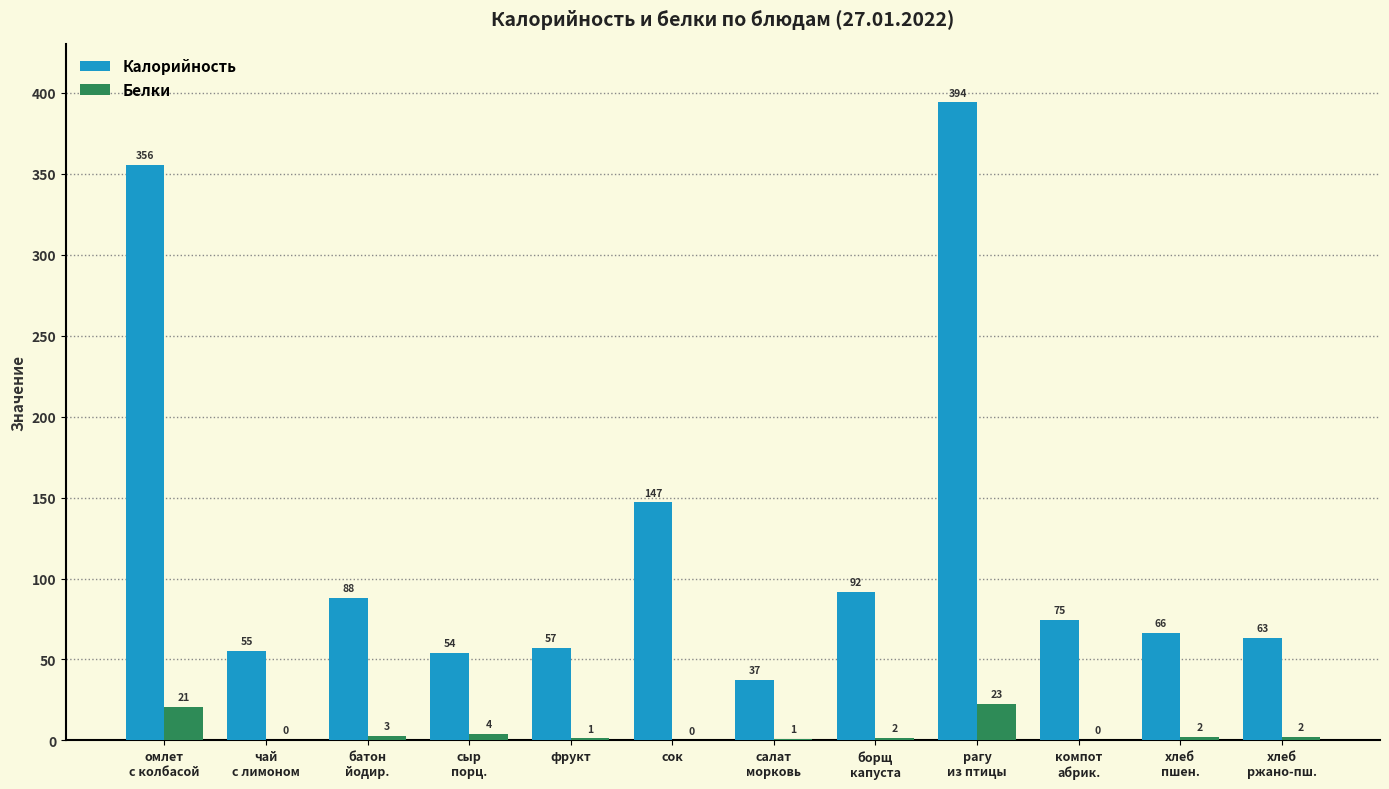

True or false: Калорийность has a value of 89.5 at фрукт.

False